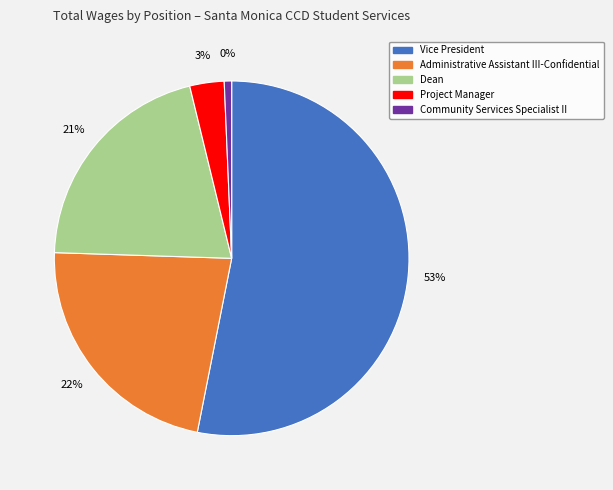

Is Dean the majority of the pie?

No